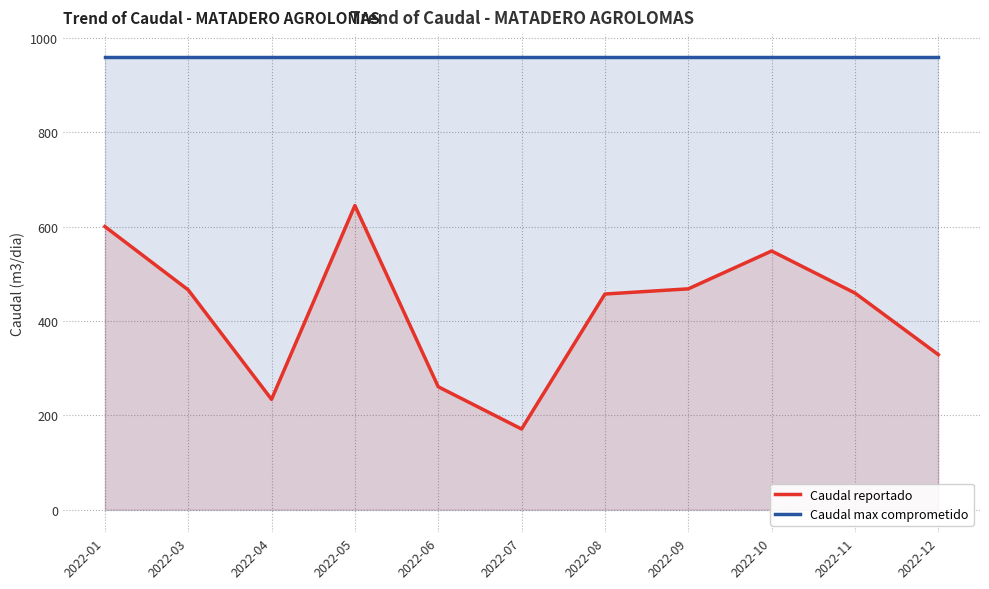

What is the approximate value of Caudal reportado at 2022-07?

170.7